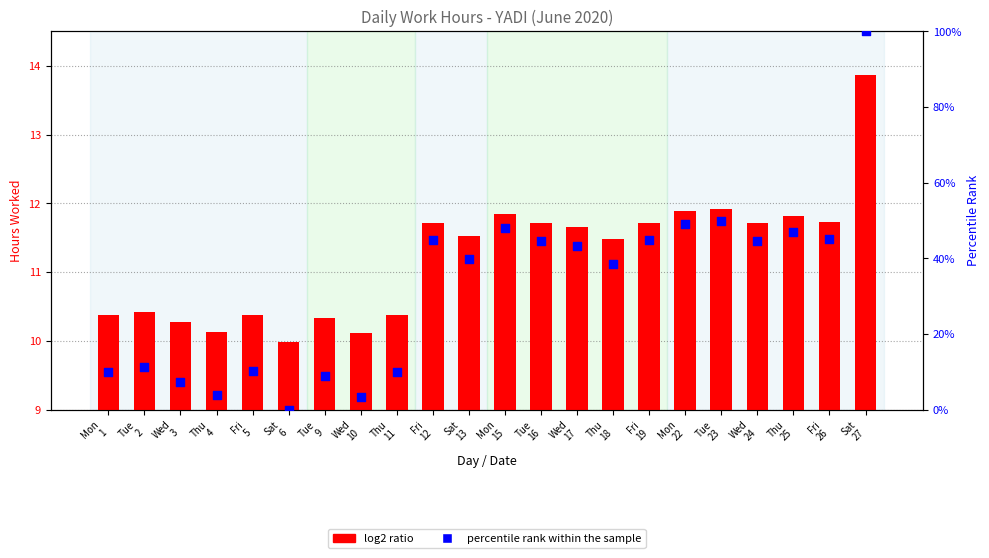

Which series has the largest total across all categories?

percentile rank within the sample